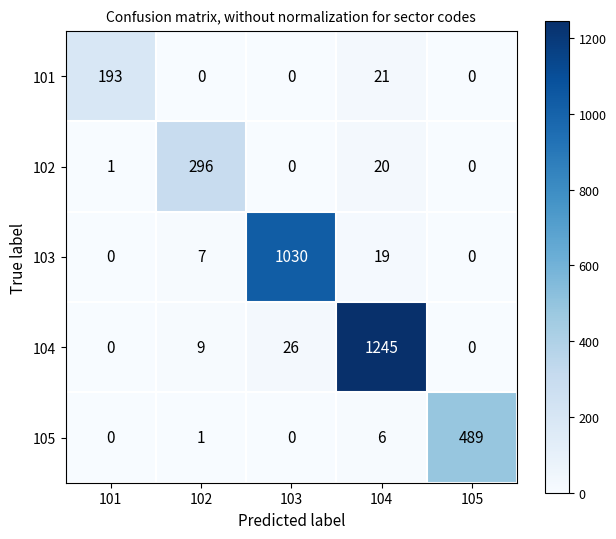

What is the difference between the maximum and minimum values in the 104 series?

1245